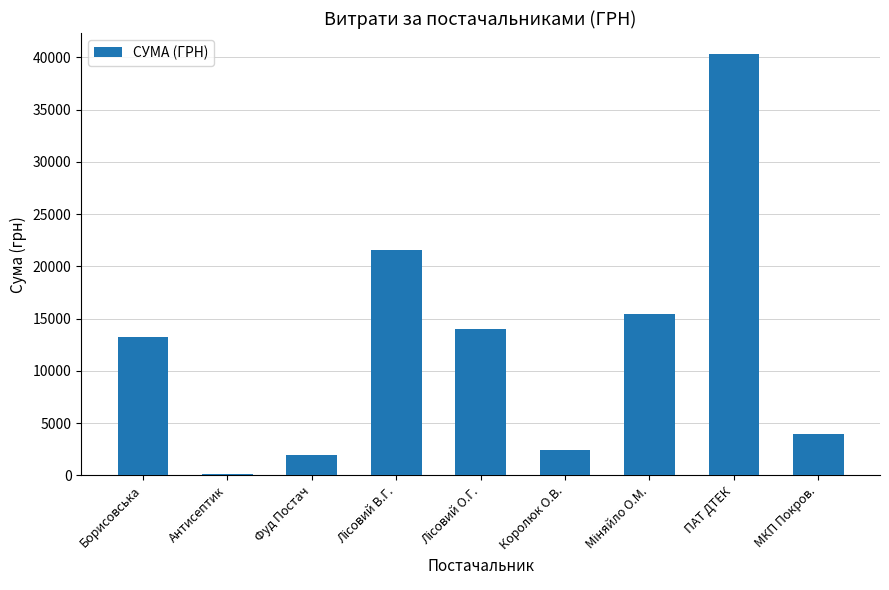

What is the change in value from Фуд Постач to МКП Покров.?

+1940.1